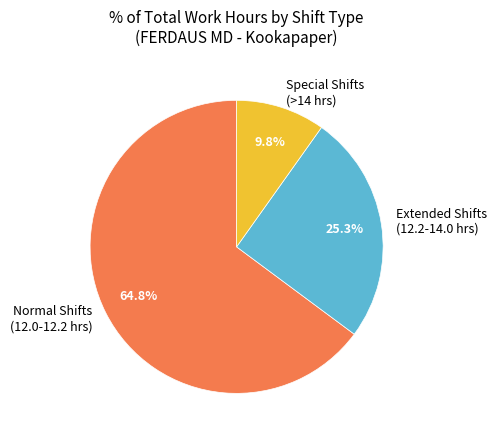

Rank the categories by value from lowest to highest.

Special Shifts (>14 hrs), Extended Shifts (12.2-14.0 hrs), Normal Shifts (12.0-12.2 hrs)